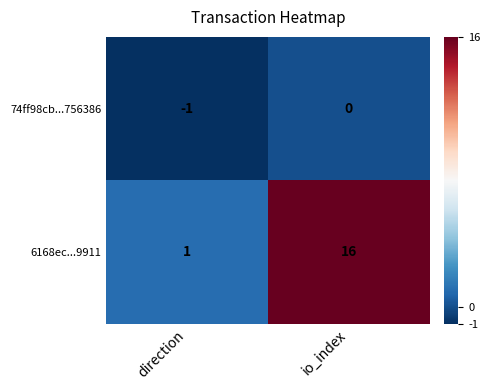

List the series in order of their peak value, highest first.

6168ec...9911, 74ff98cb...756386